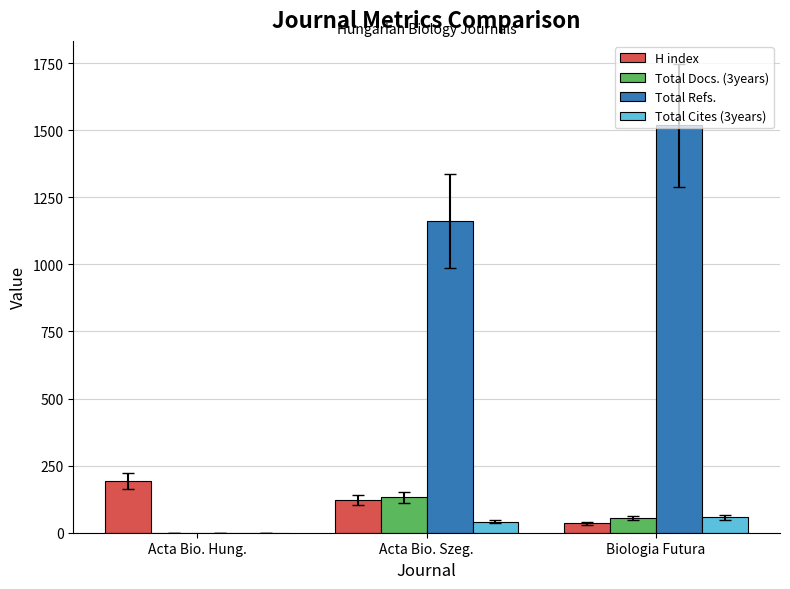

What are all the series names shown in the legend?

H index, Total Docs. (3years), Total Refs., Total Cites (3years)